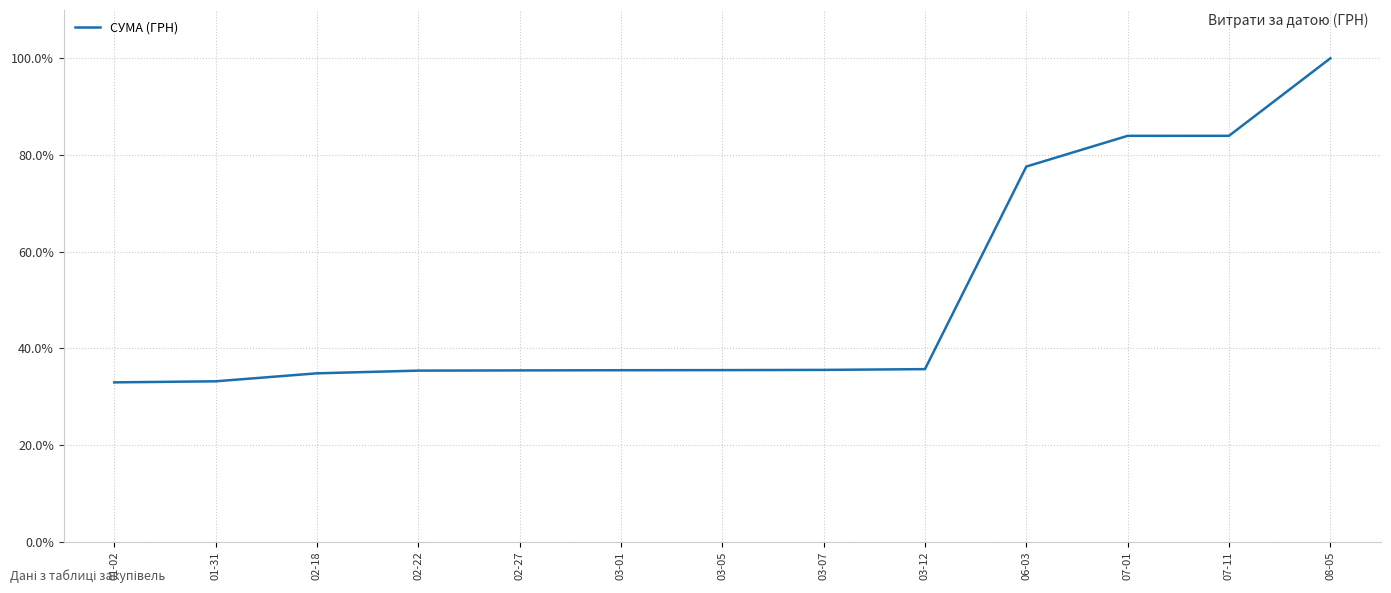

Between 03-05 and 06-03, which is larger?

06-03